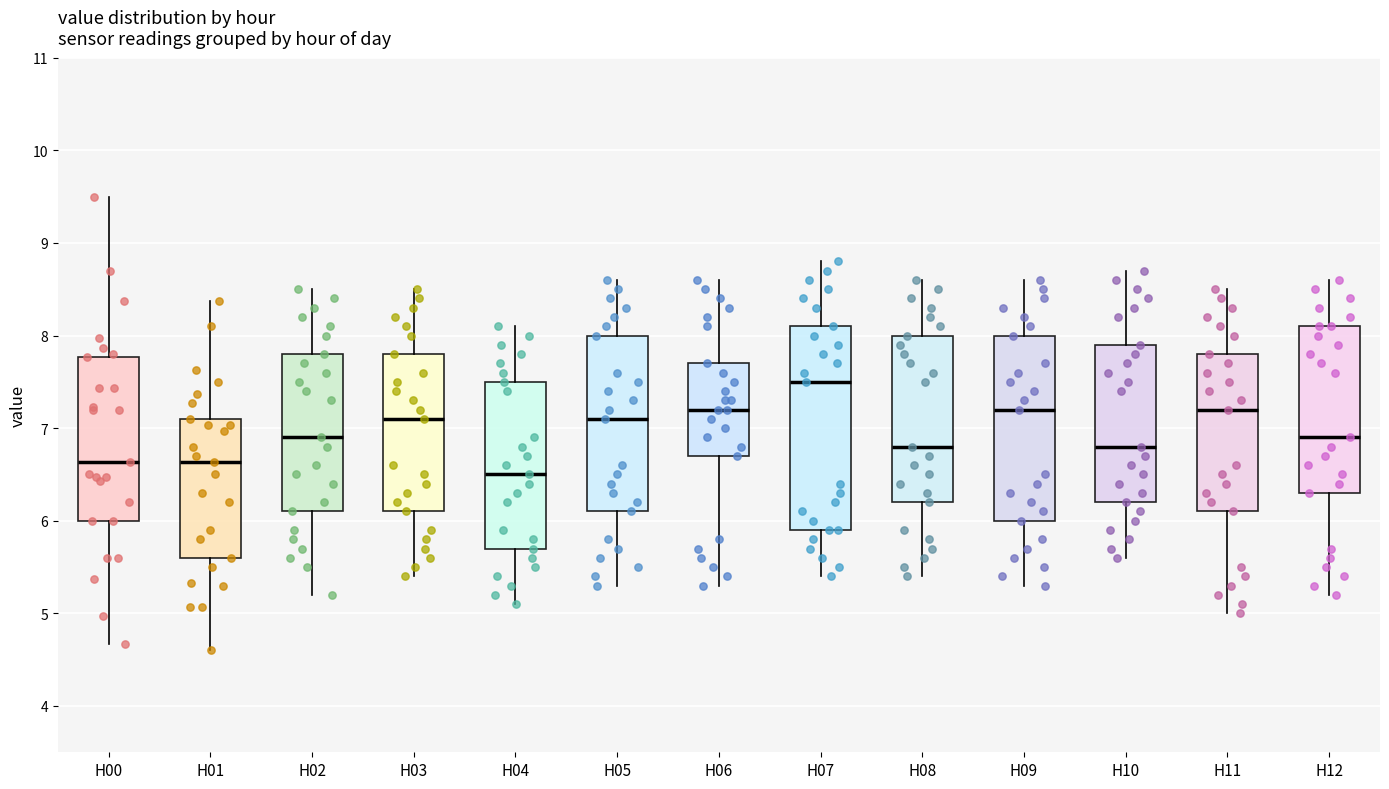

Where is the lower edge of the box for H10 on the y-axis? The values are not printed on the chart, so give them approximately, as read against the axis.

6.2